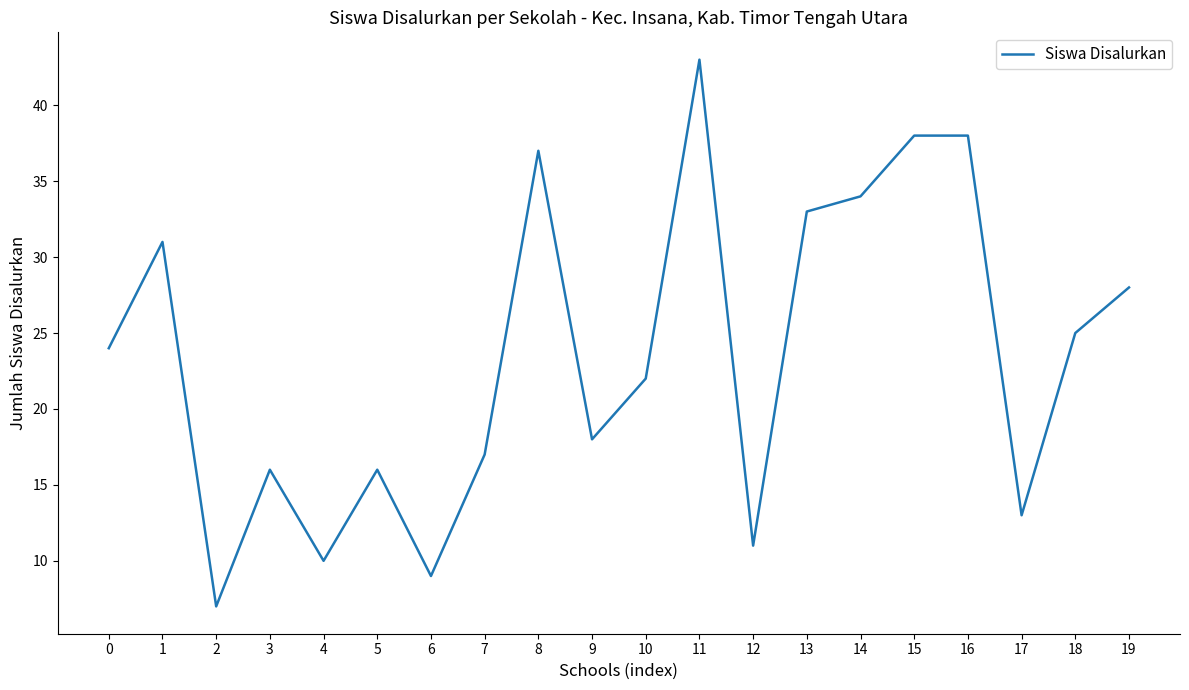

Where is the first local minimum?

2